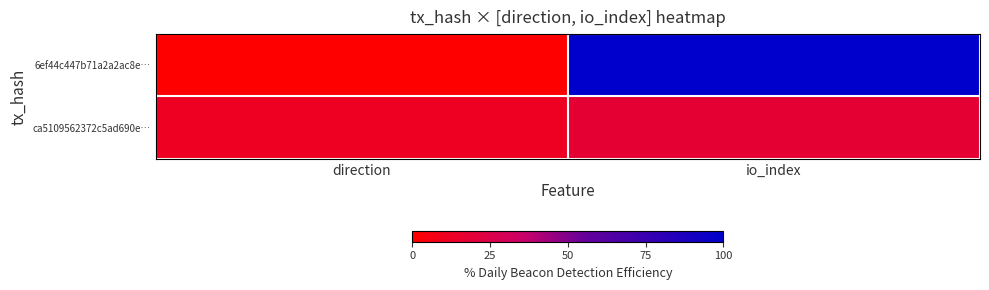

At direction, list the series in order from largest to smallest.

ca5109562372c5ad690e…, 6ef44c447b71a2a2ac8e…